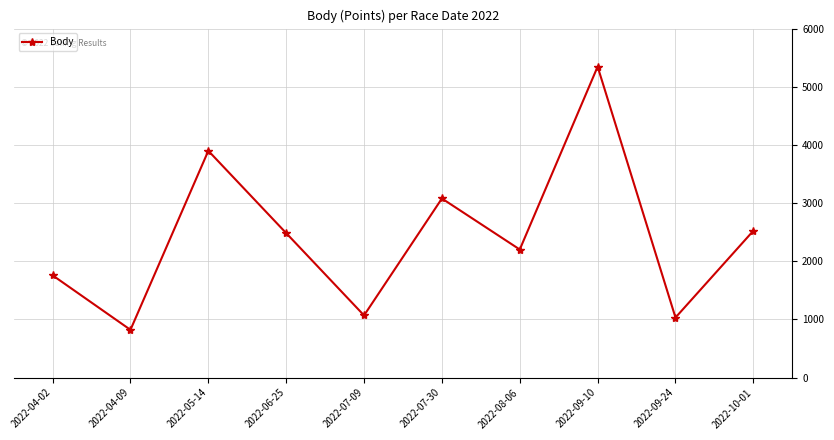

Is it true that the value at 2022-09-24 is 458?

False